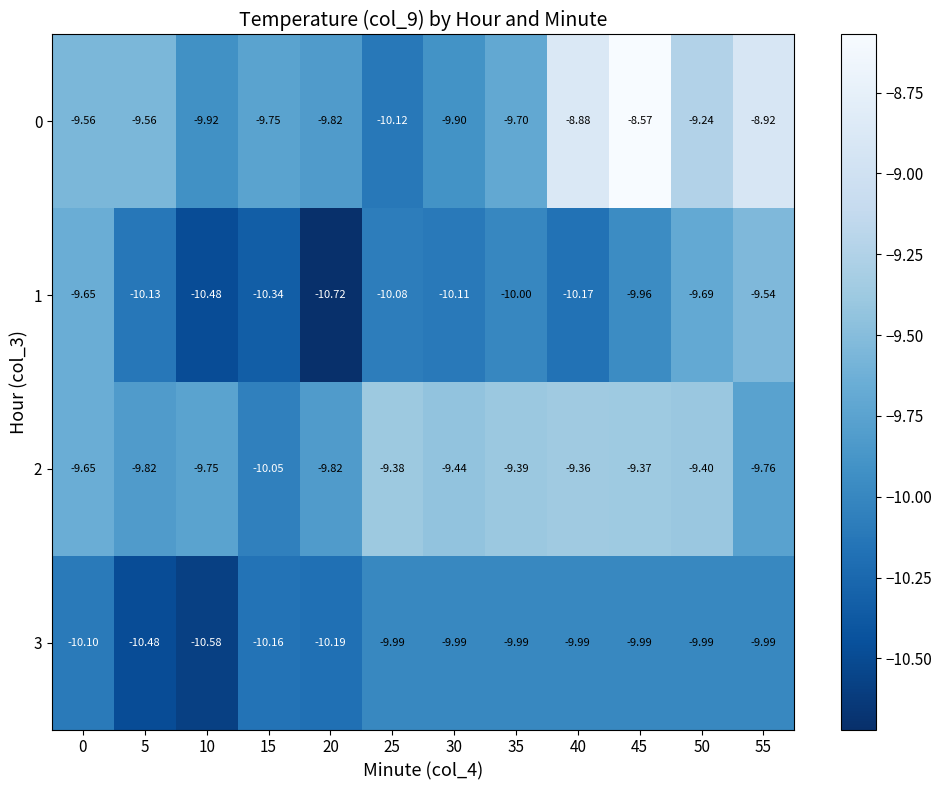

Is the value of 2 at 55 greater than the value of 1 at 5?

Yes